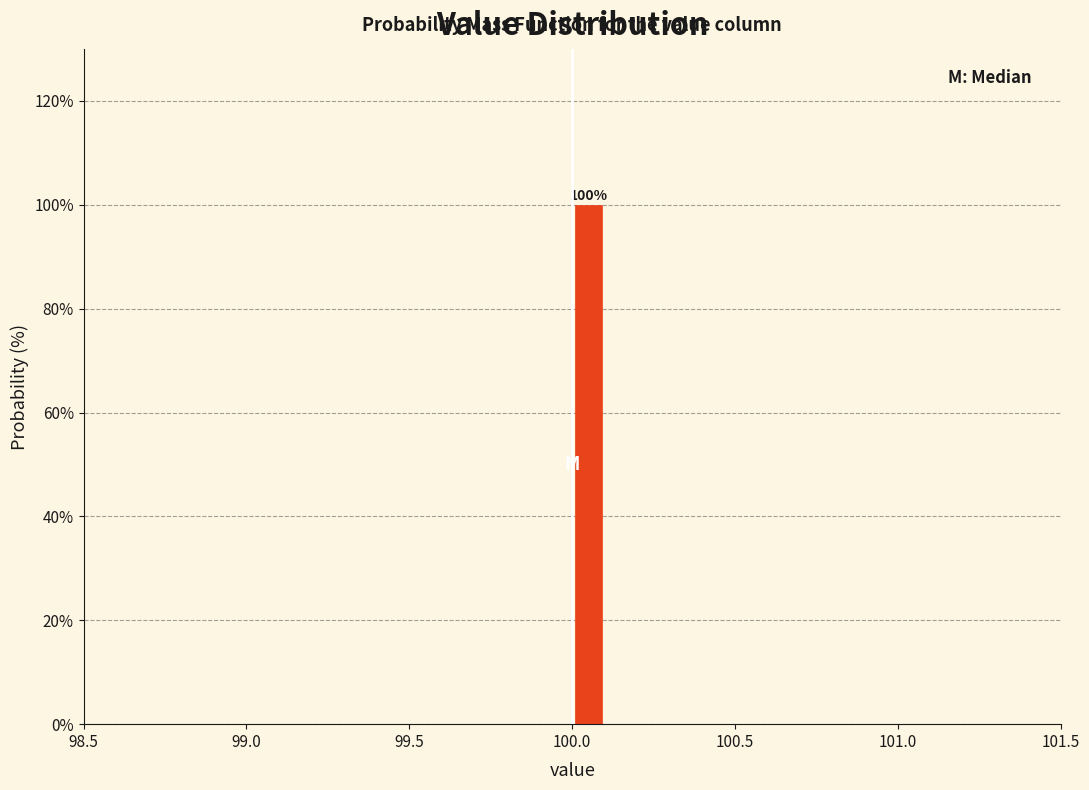

Read against the x-axis, roughly where is the centre of the tallest bar?

100.05